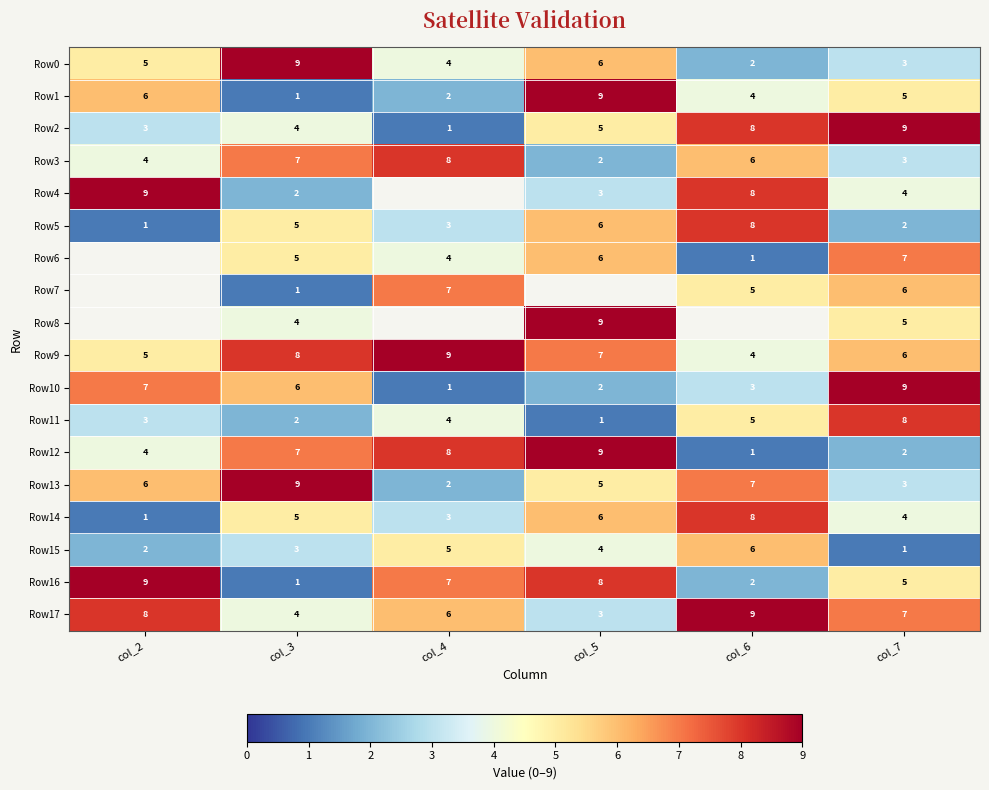

Which label corresponds to the largest value in the chart?

col_3